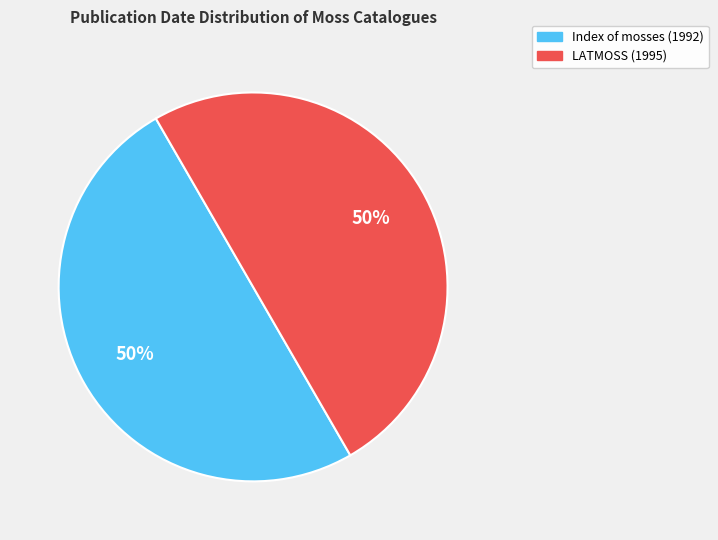

What is the ratio of the value at Index of mosses (1992) to the value at LATMOSS (1995)?

1.0